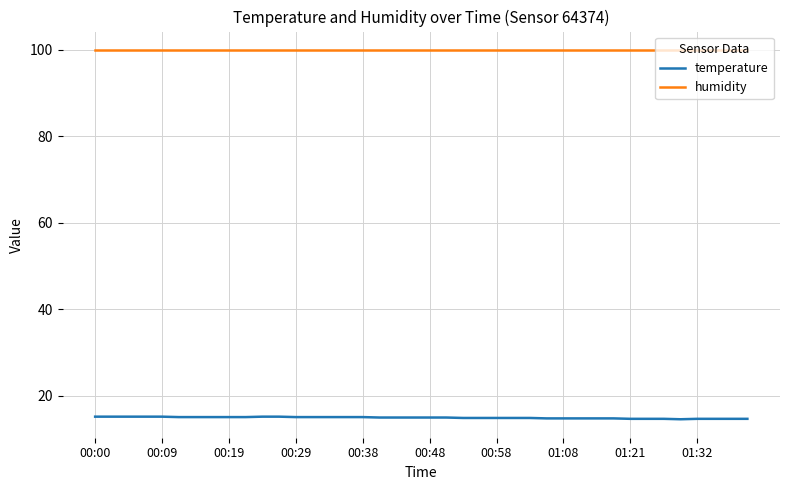

Which series has the largest total across all categories?

humidity